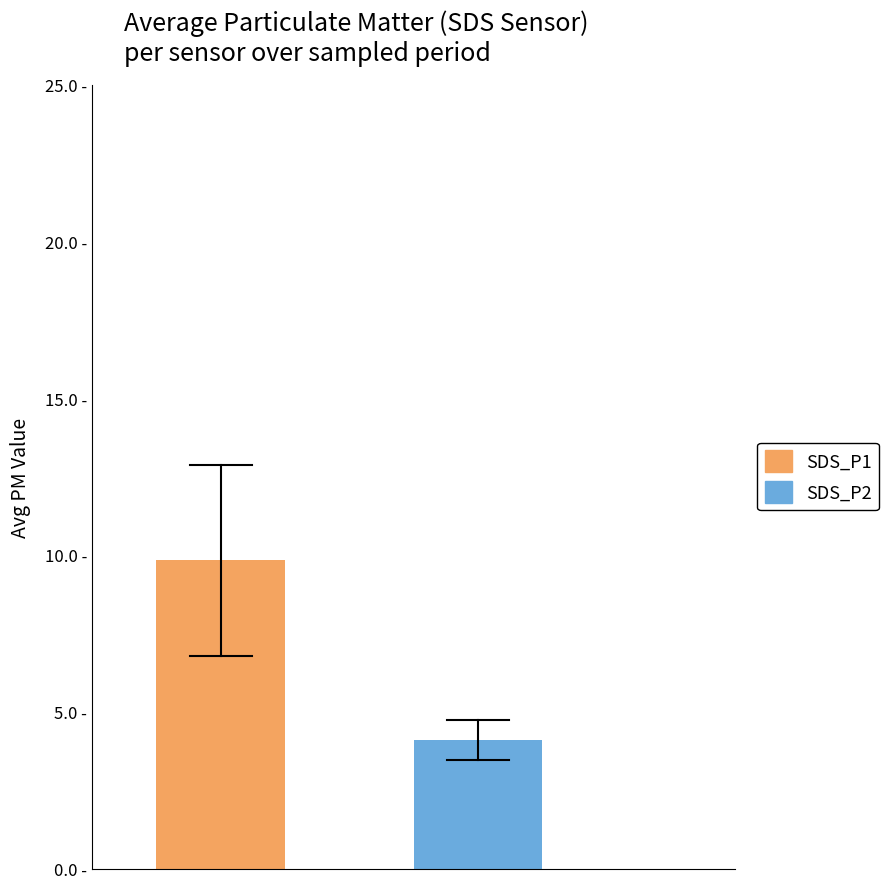

Which series has the largest range (max minus min)?

SDS_P1